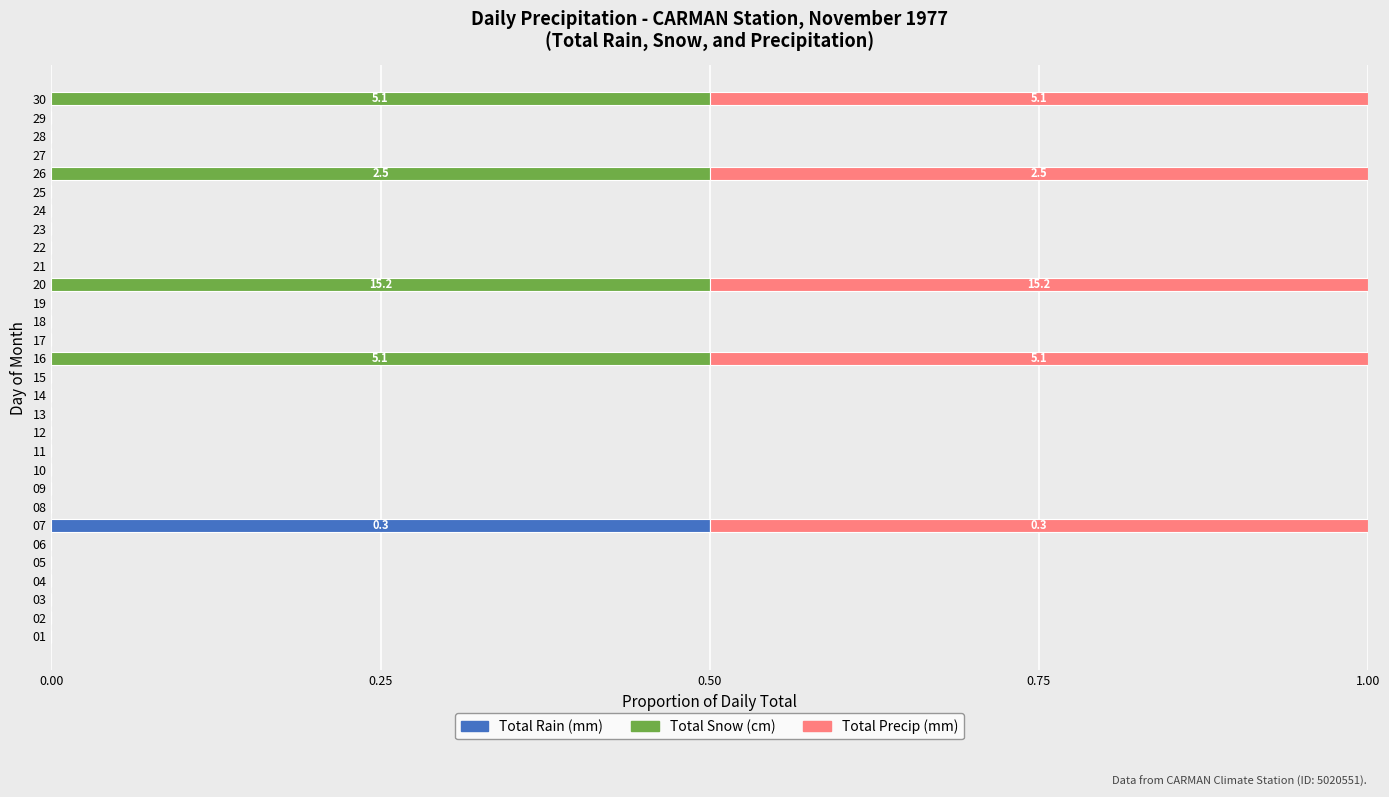

What is the maximum value for Total Rain (mm)?

0.5